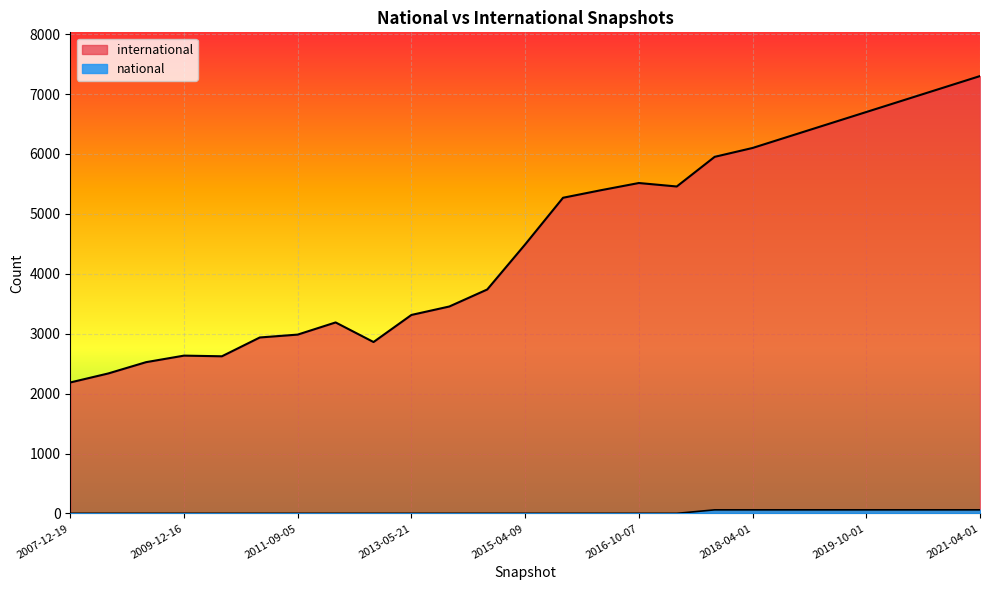

How many national values are between 1 and 60?

25